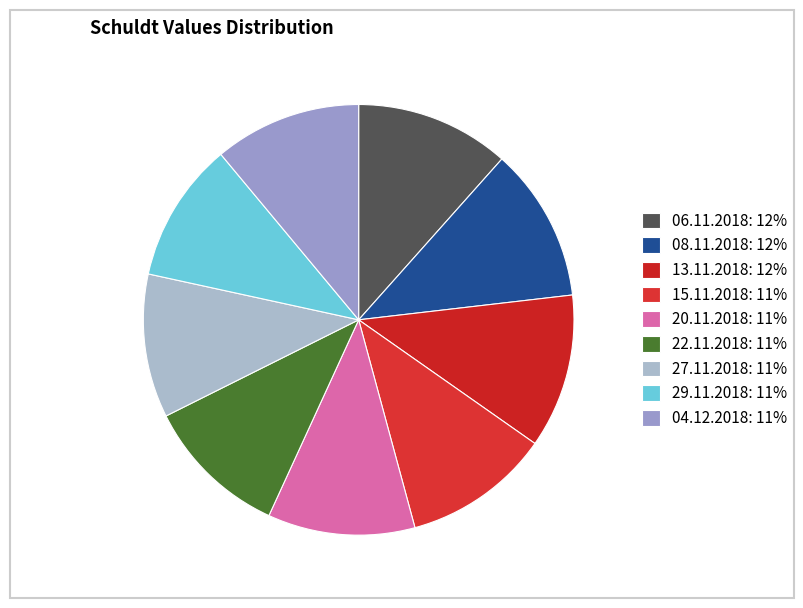

How many segments does this pie chart have?

9